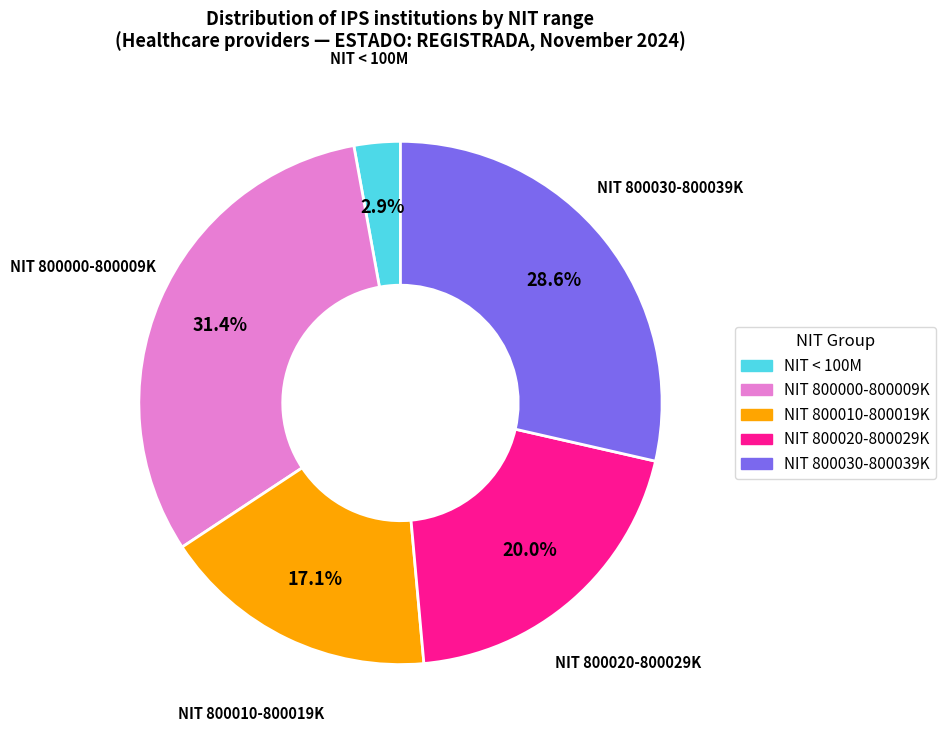

Is there a majority slice in this chart?

No